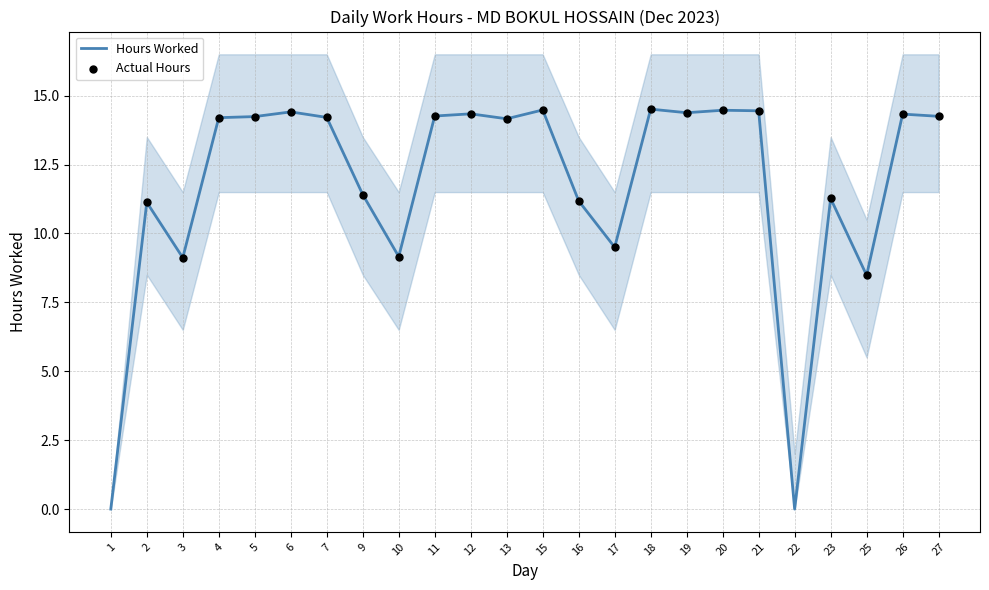

The value of Hours Worked at 13 is 22.3. True or false?

False